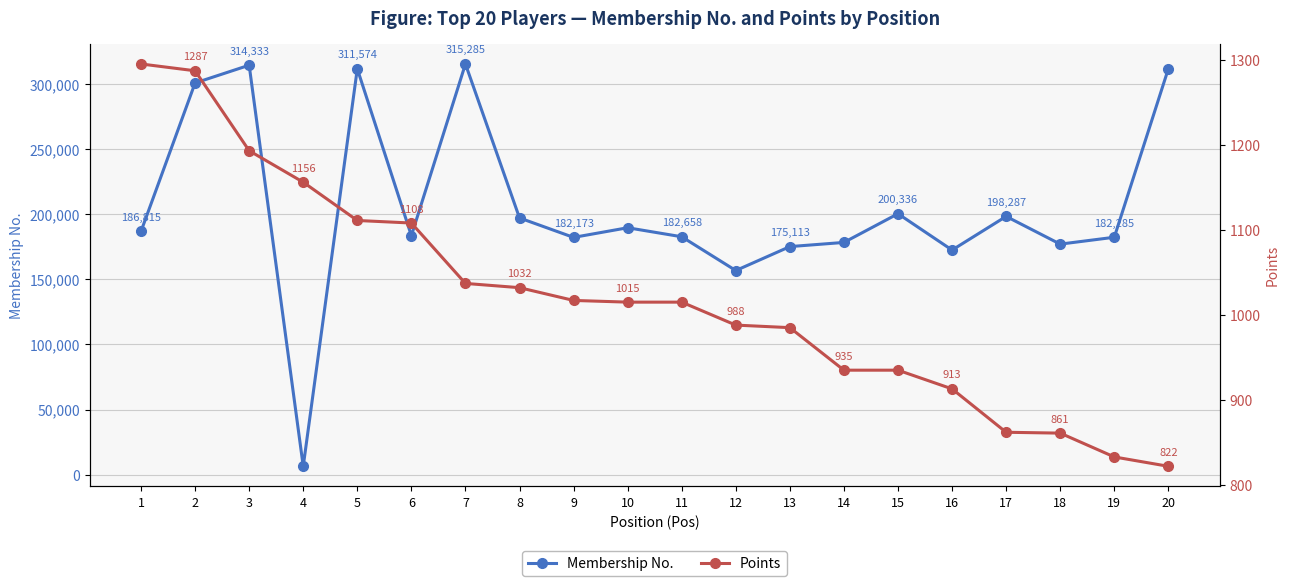

True or false: Points and Membership No. cross at least once.

False